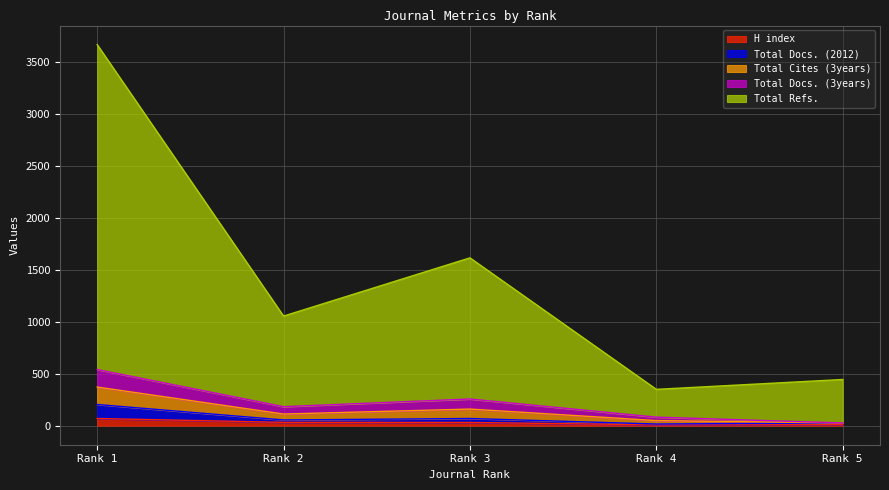

Reading right to left, transcribe all the data shown in this chart.

H index: 9	8	31	32	69
Total Docs. (2012): 26	16	69	55	204
Total Docs. (3years): 26	82	257	183	541
Total Refs.: 445	350	1617	1056	3672
Total Cites (3years): 26	49	160	112	372